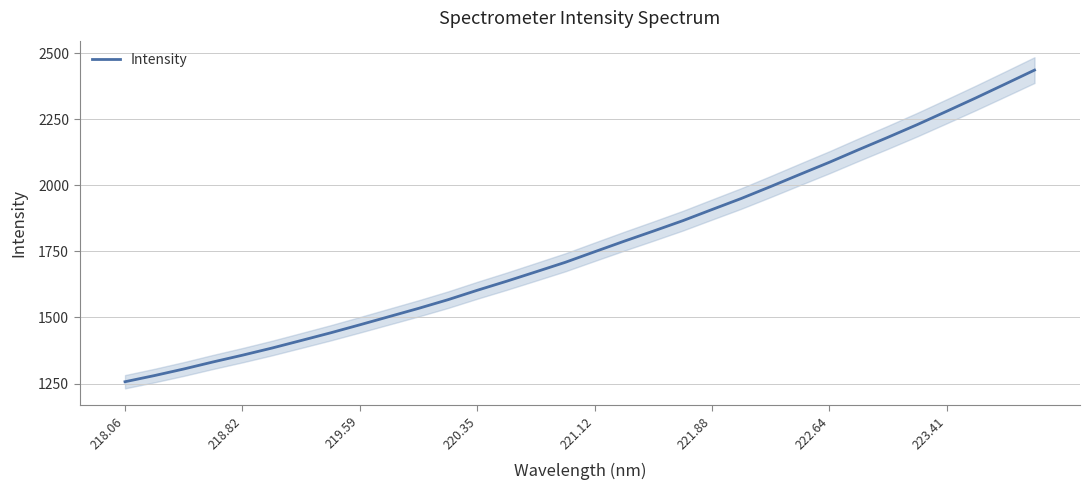

What is the maximum value for Intensity?

2436.7